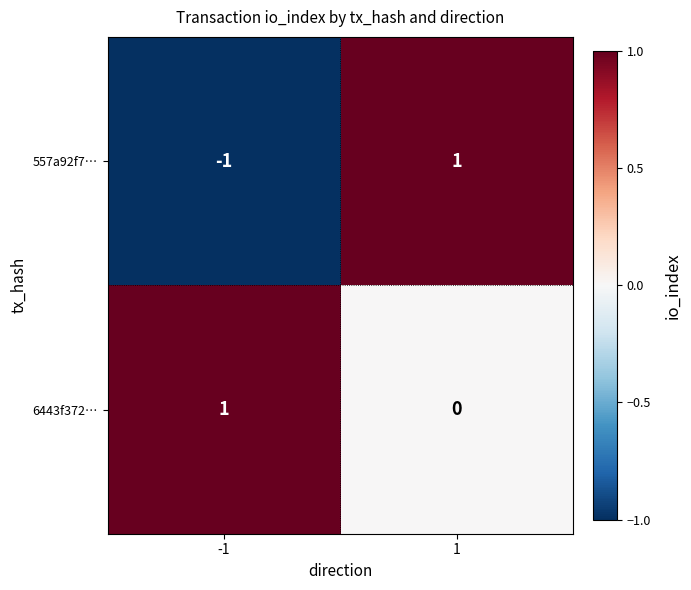

Is the value of 557a92f7… at -1 greater than the value of 6443f372… at 1?

No